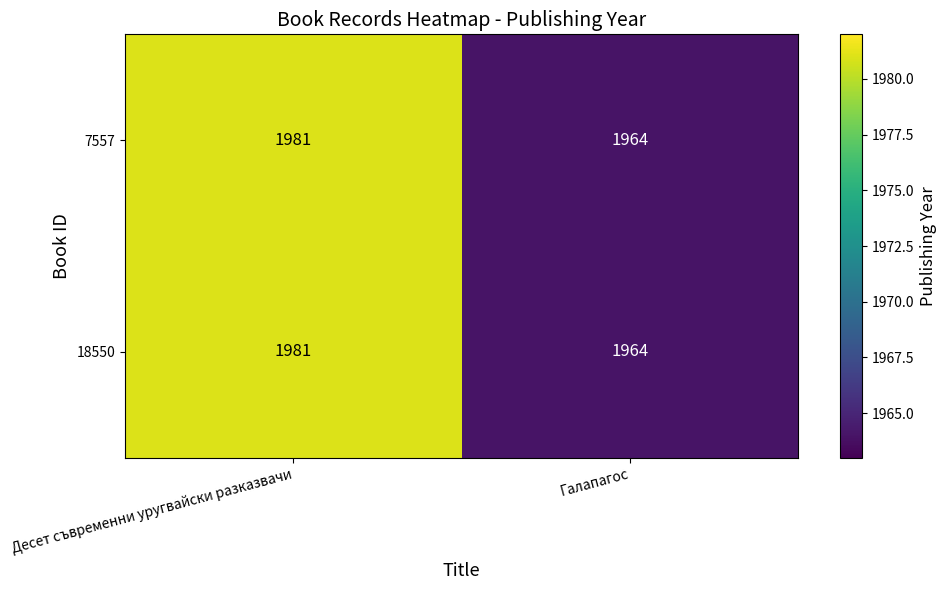

How many series are shown in this chart?

2